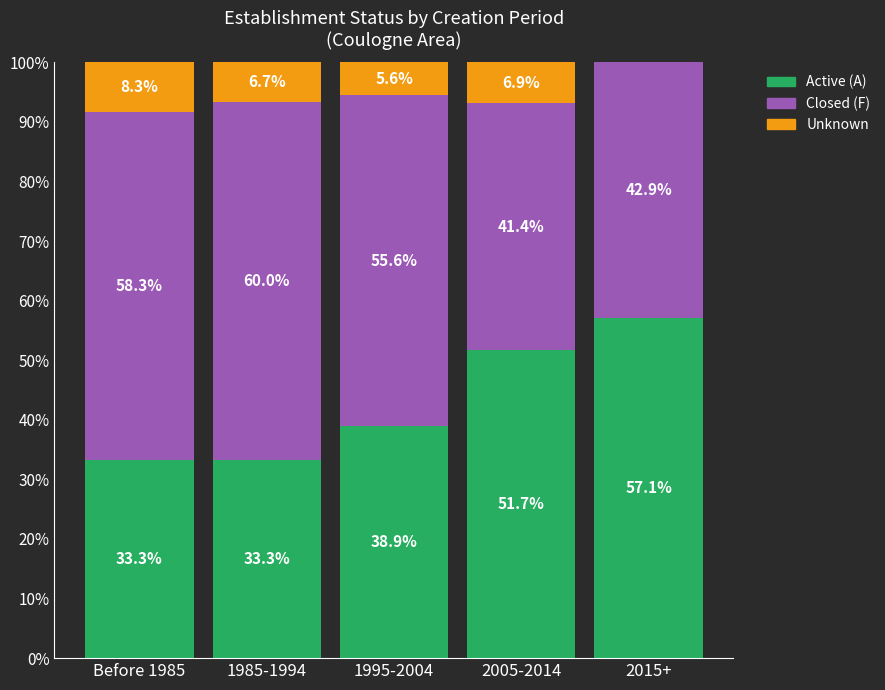

What is the average value of the Active (A) series?

42.9